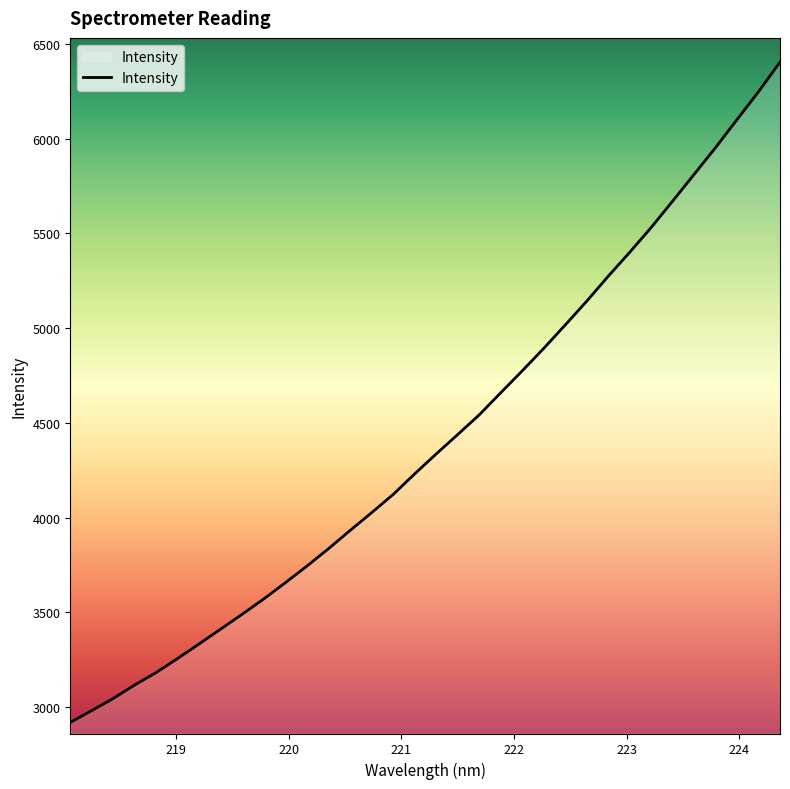

What is the minimum value shown in the chart?

2918.7